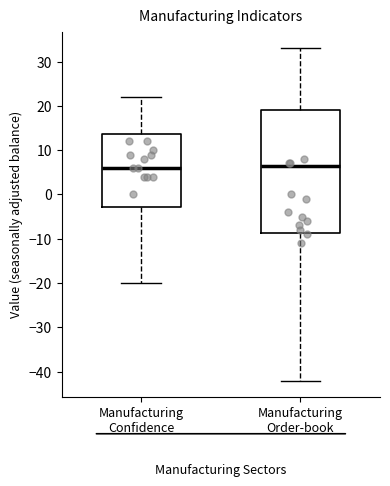

Reading left to right, read every box against the y-axis: the position of its median line, the range the box covers, and the ends of its whiskers. The values are not printed on the chart, so give them approximately, as read against the axis.

Manufacturing Confidence: median 6, box -3 to 14, whiskers -20 to 22
Manufacturing Order-book: median 7, box -9 to 19, whiskers -42 to 33